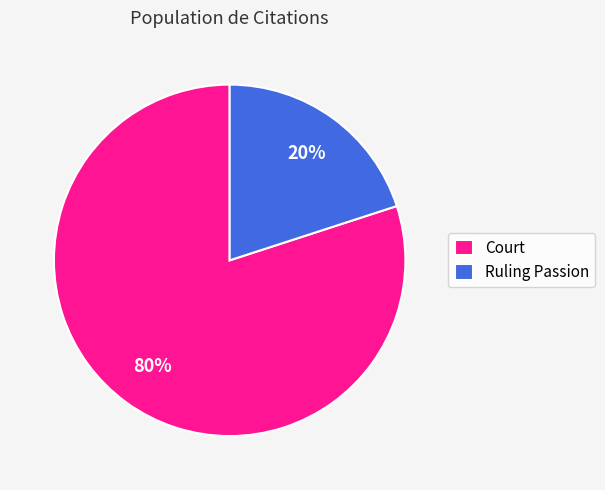

What is the largest slice in the pie chart?

Court